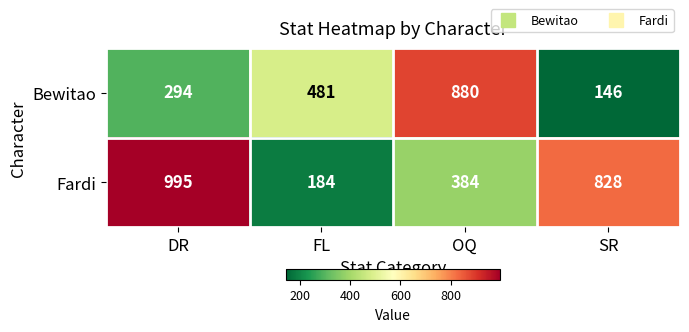

Reading right to left, what are all the values shown in this chart?

Bewitao: SR=146	OQ=880	FL=481	DR=294
Fardi: SR=828	OQ=384	FL=184	DR=995